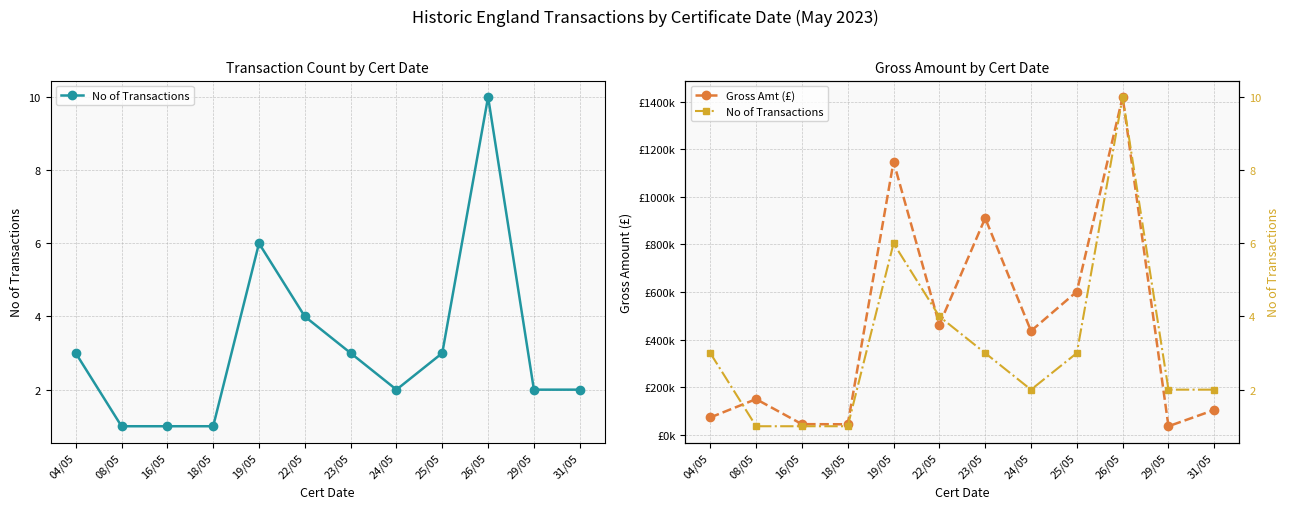

What is the sum of all No of Transactions values?

38.0